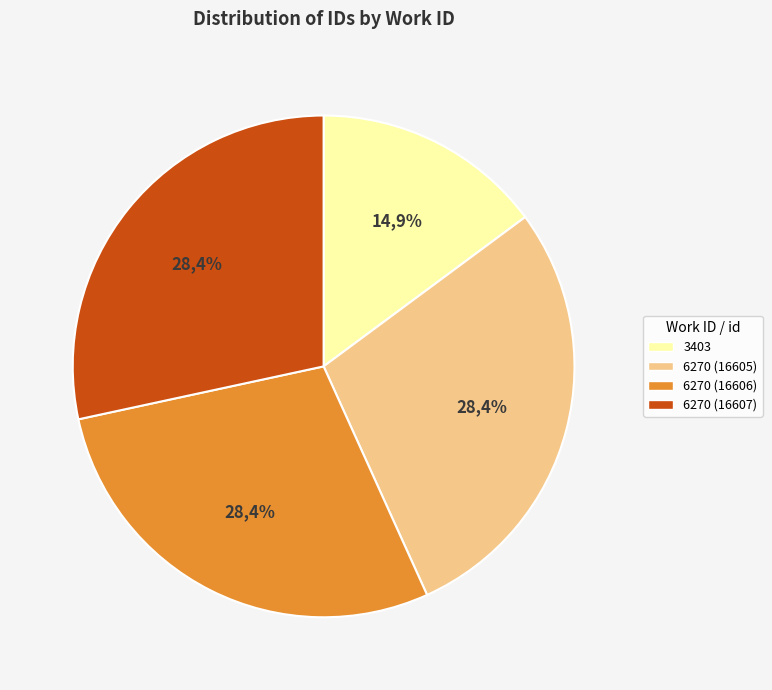

What is the change in value from 3403 to 6270 (id:16605)?

+7915